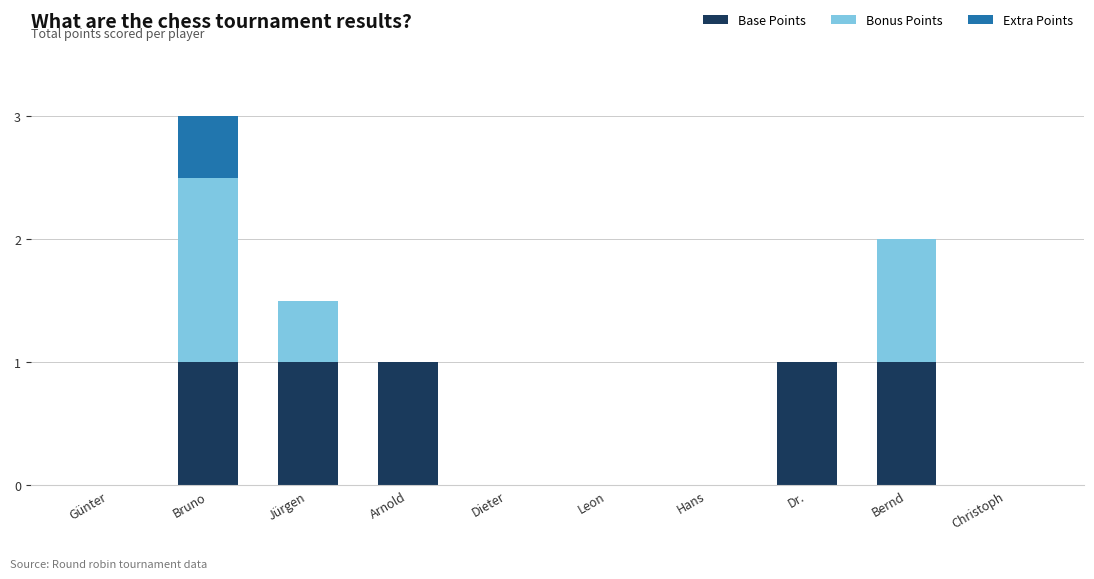

What is the total value across all series at Dr.?

1.0